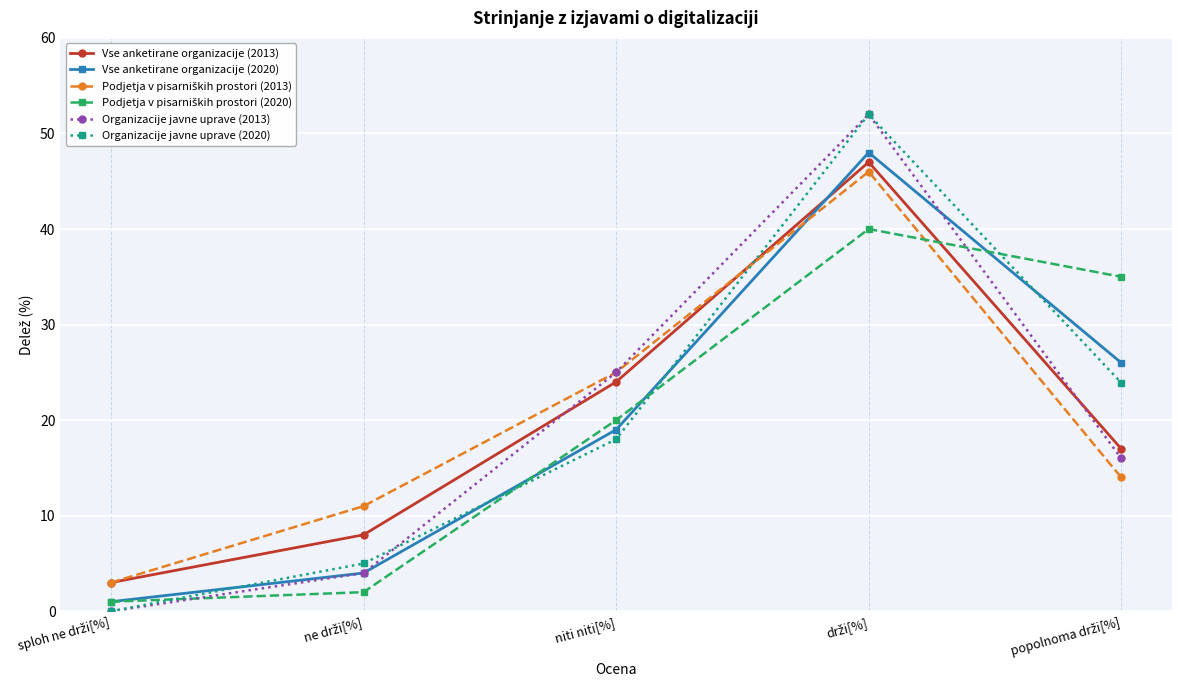

How many interior local peaks does the Organizacije javne uprave (2013) series have?

1